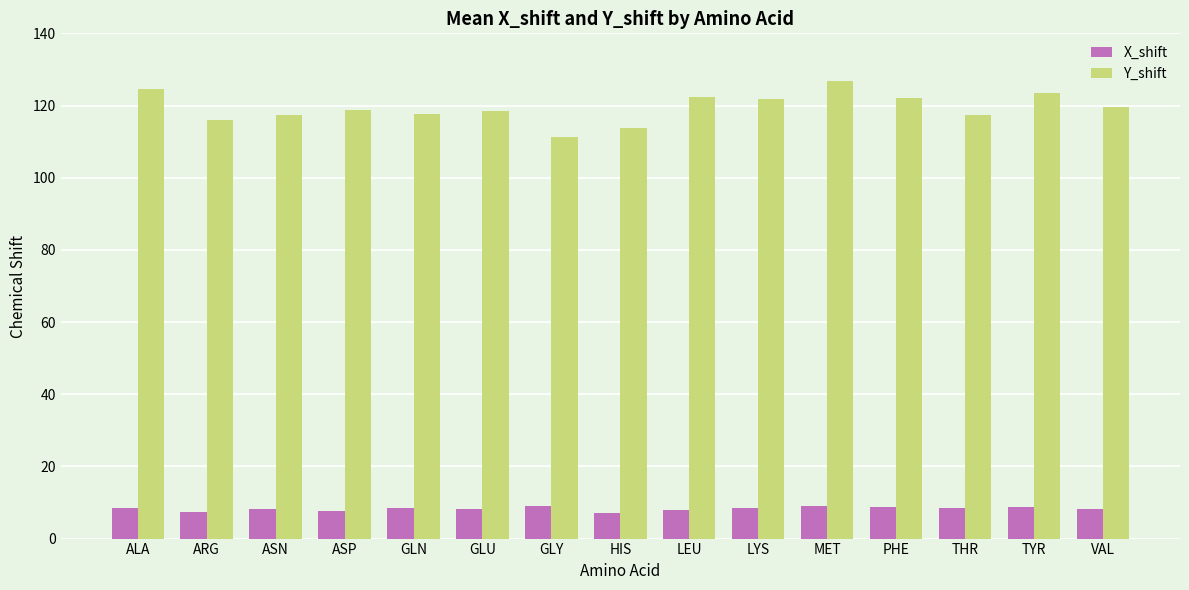

What is the difference between the second highest and minimum values in the Y_shift series?

13.2